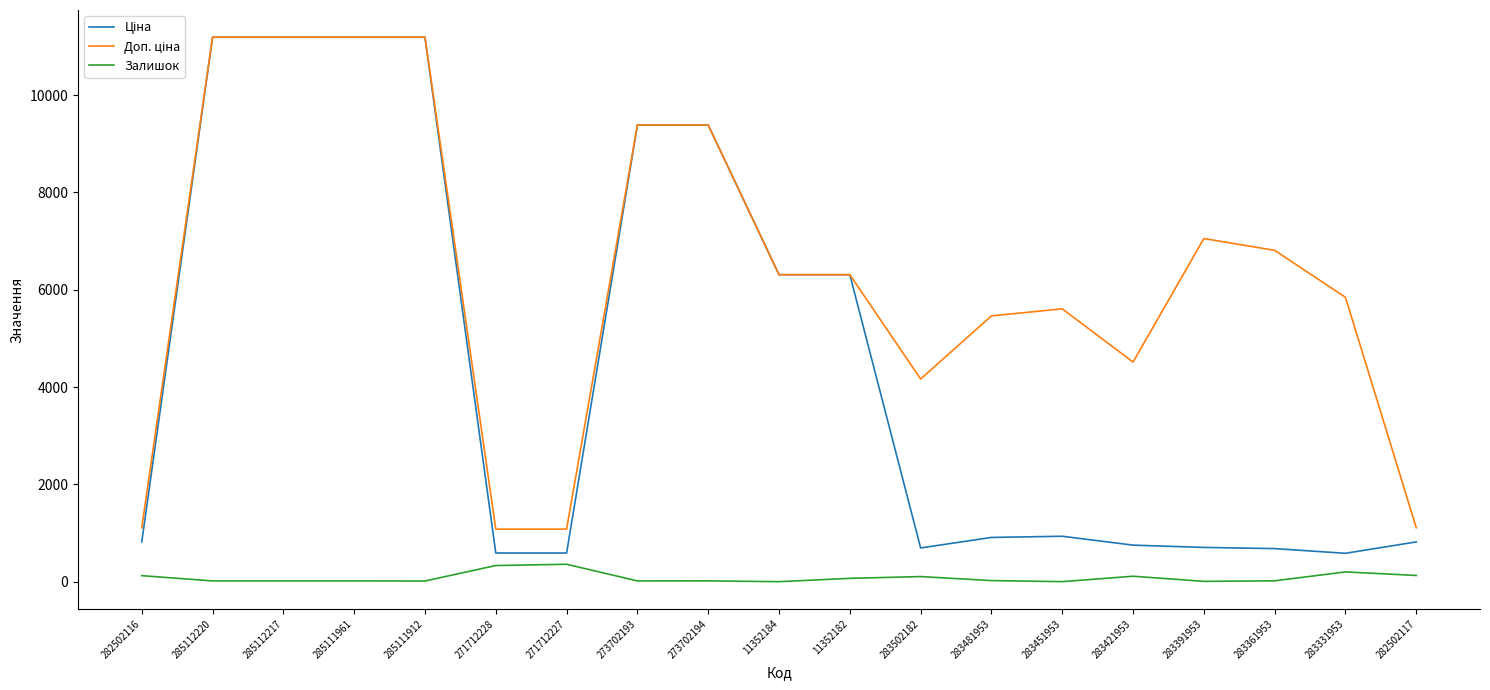

What is the maximum value shown in the chart?

11188.2